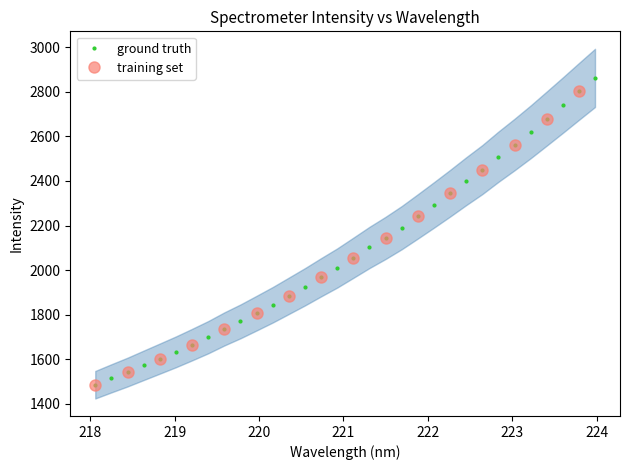

What is the label of the 28th point from the left?

223.2172